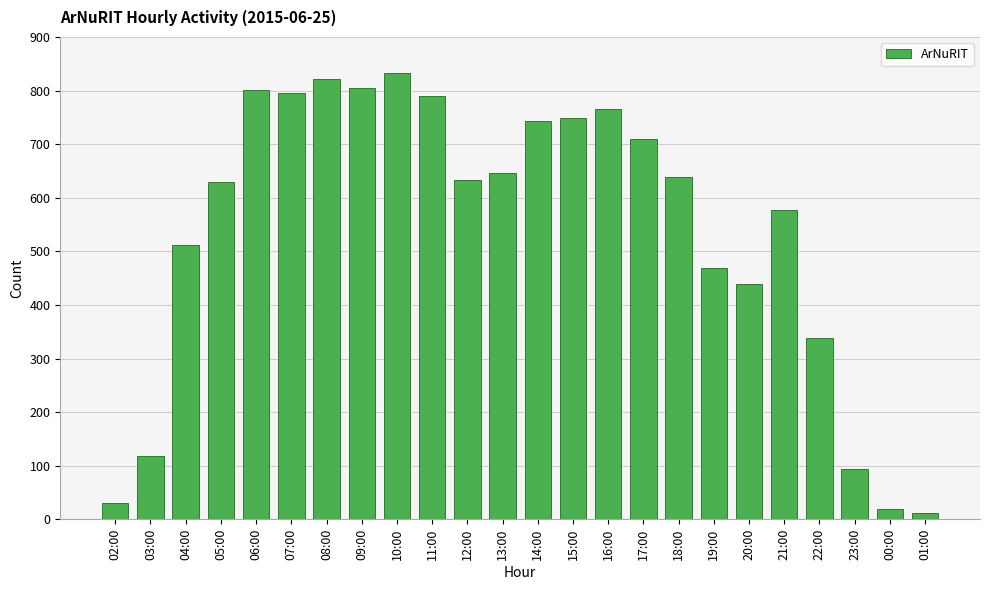

What position from the right is 13:00?

13